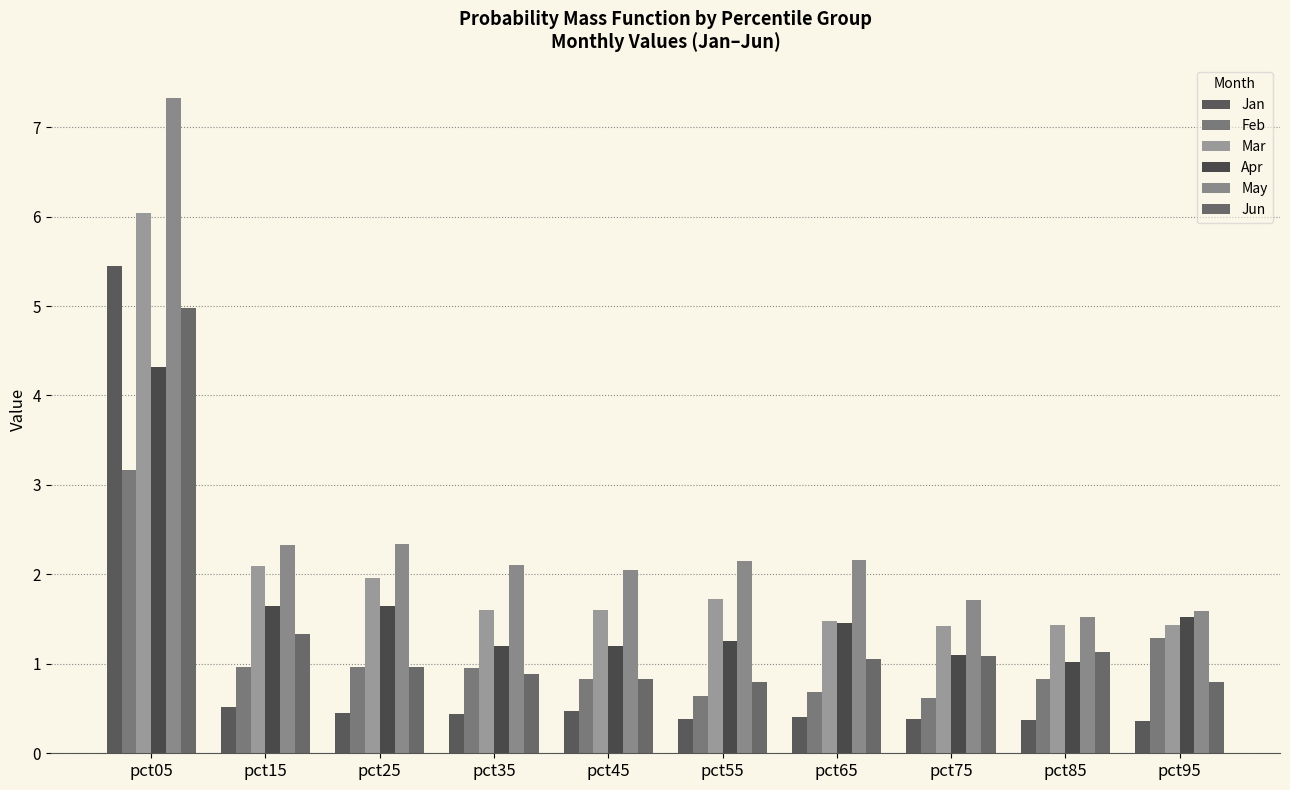

How many bars are there in each group?

6